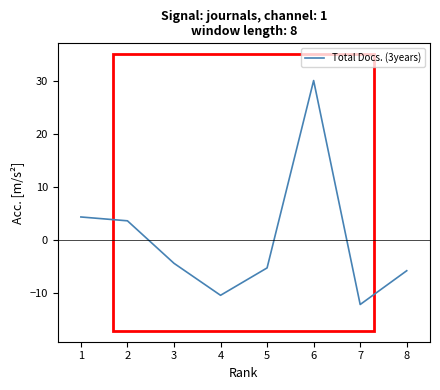

Where does the data first go above -4?

1